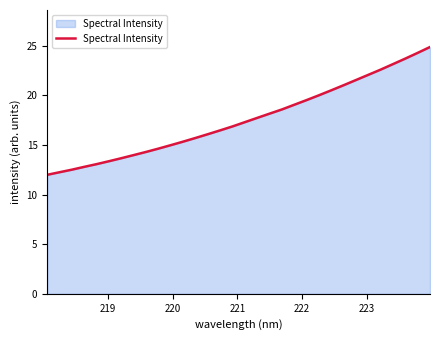

What is the difference between the maximum and minimum values?

12.9